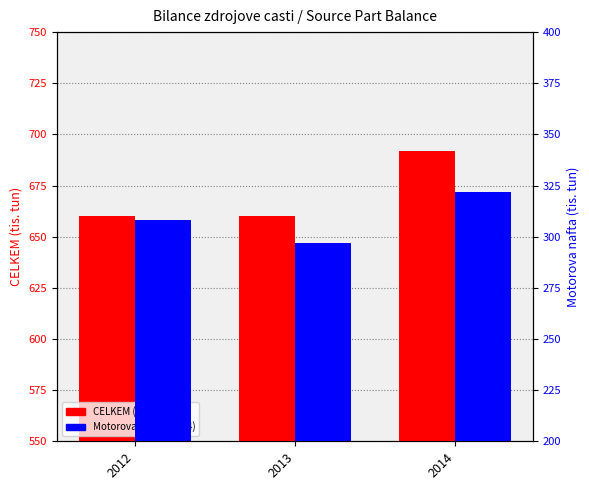

How many Motorova nafta (col_4) values are between 297 and 322?

3